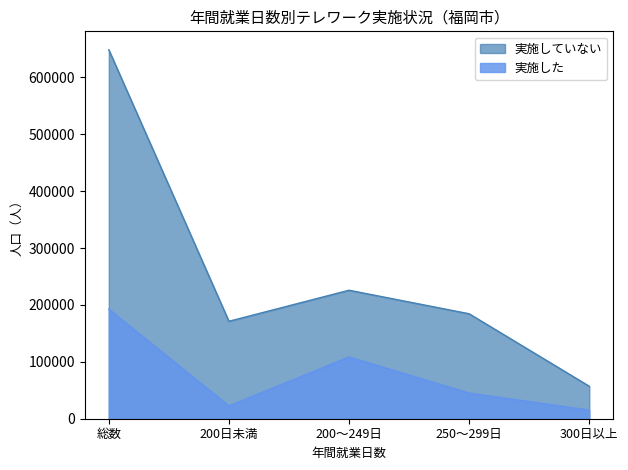

At 200日未満, list the series in order from smallest to largest.

実施した, 実施していない